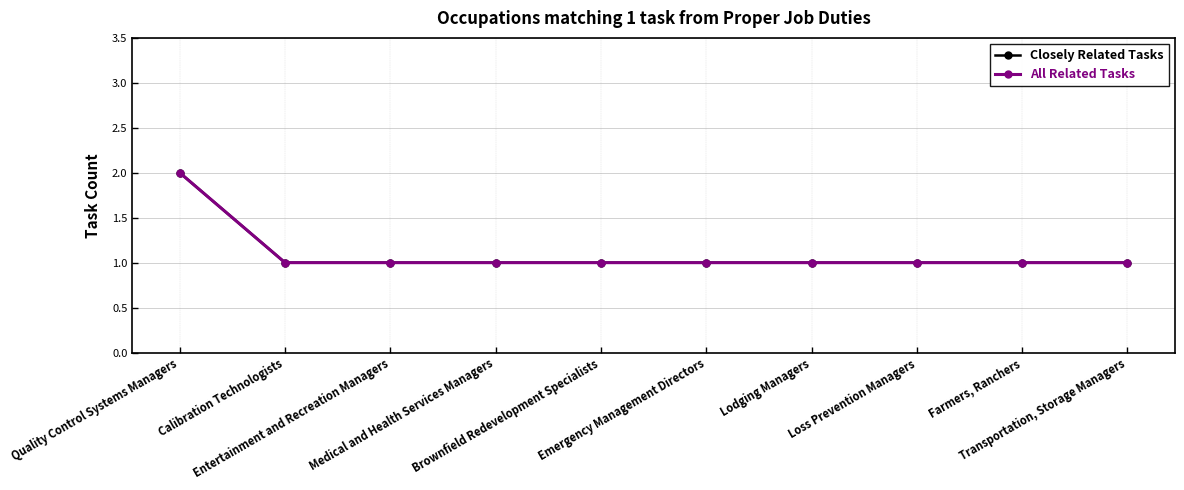

At Farmers, Ranchers, list the series in order from largest to smallest.

Closely Related Tasks, All Related Tasks